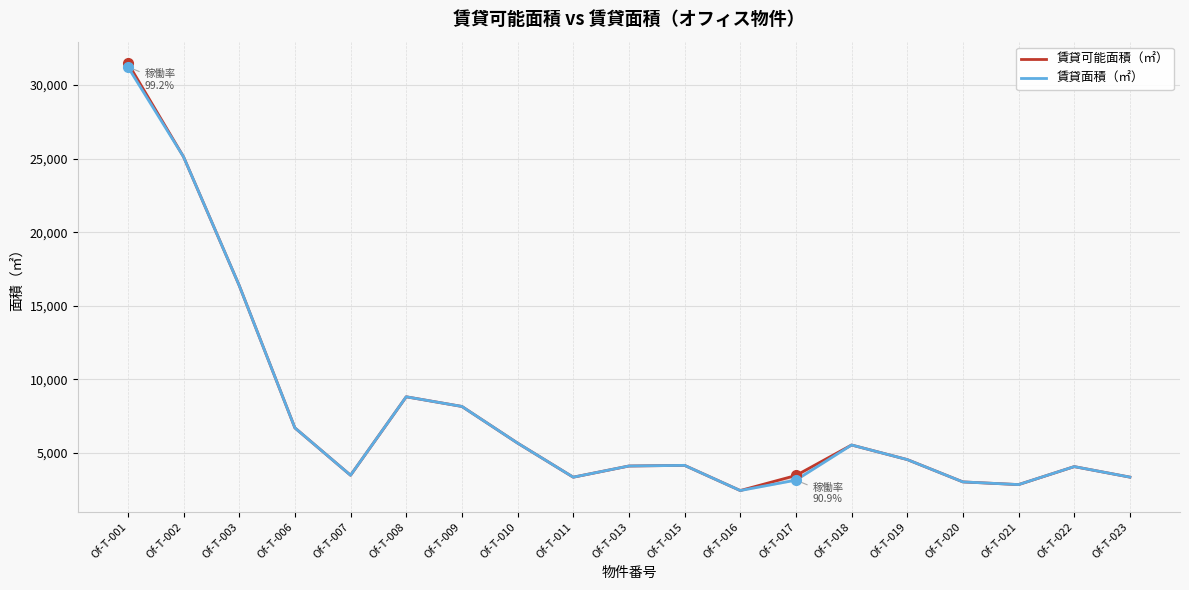

Is this an area chart (filled region under the line)?

No